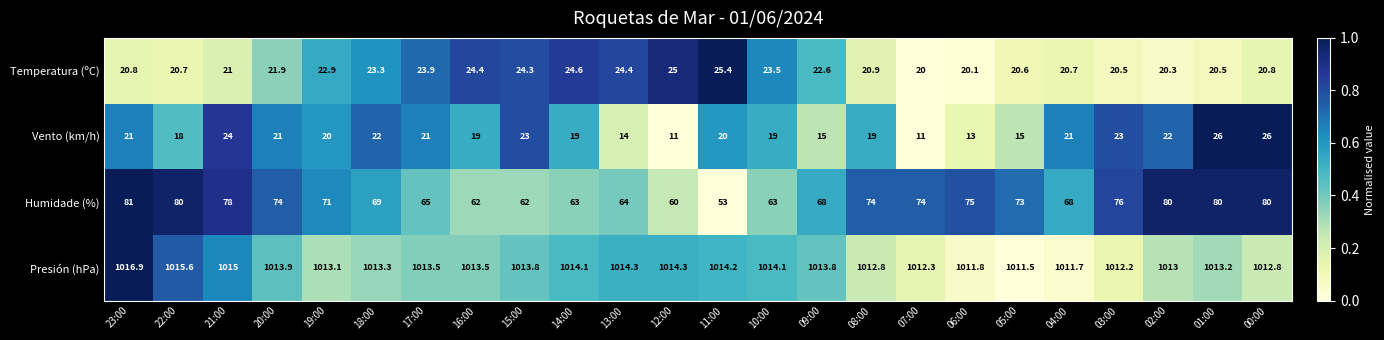

What is the smallest value displayed?

11.0